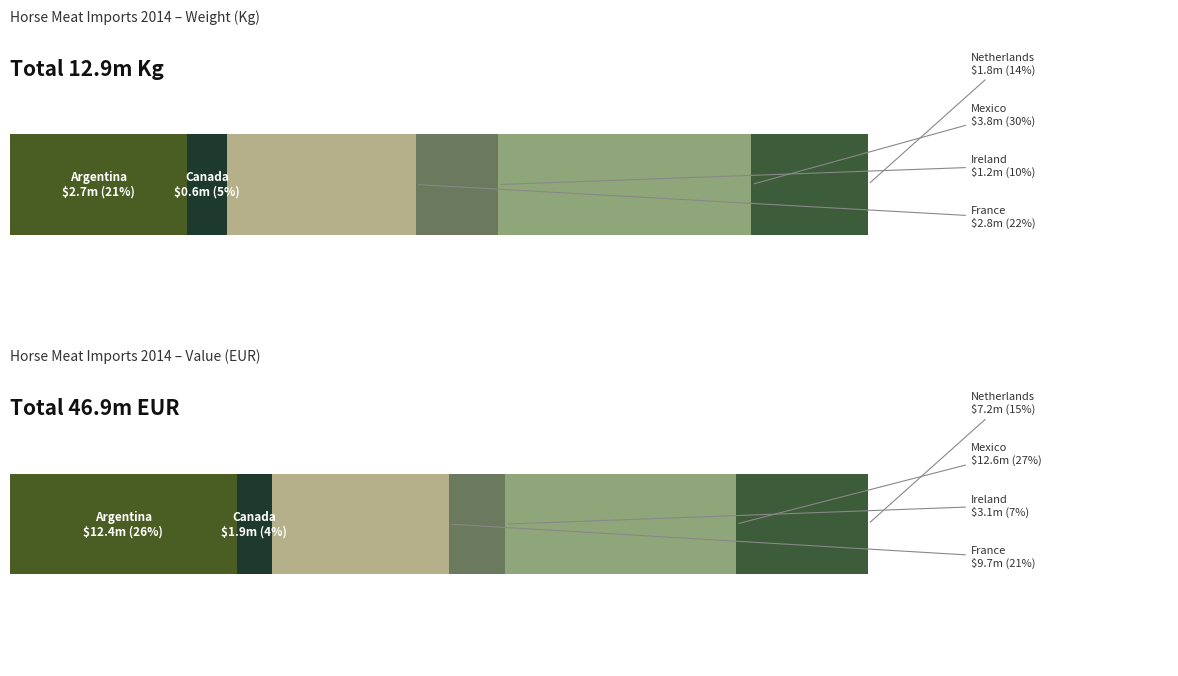

How many bars are there in each group?

6